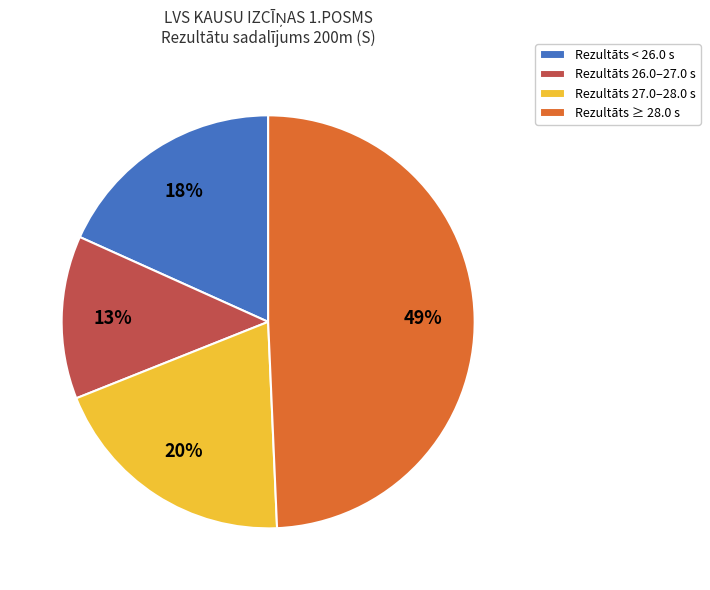

Count the number of slices in the pie.

4